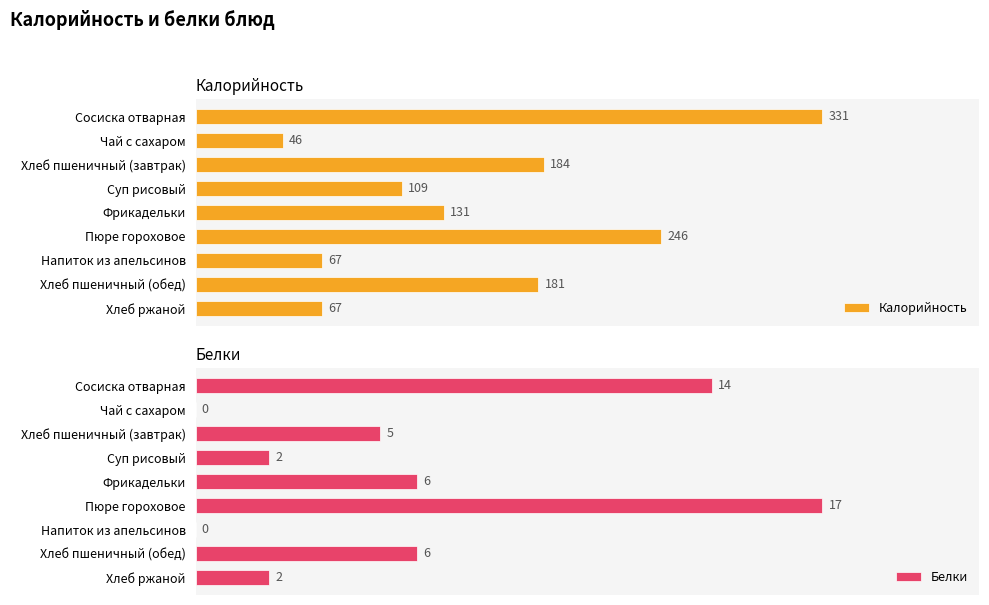

What is the minimum value for Калорийность?

46